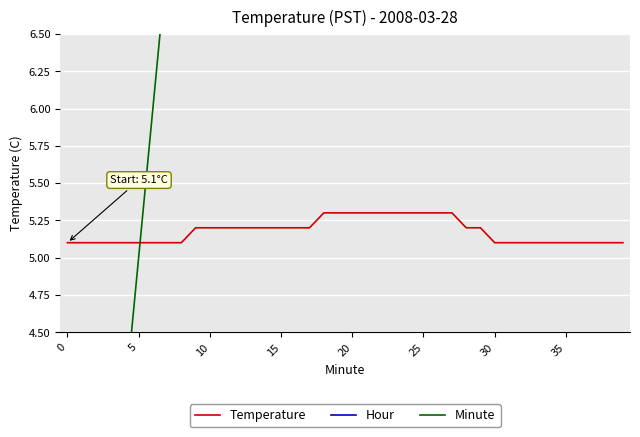

True or false: Hour and Minute intersect in this chart.

False